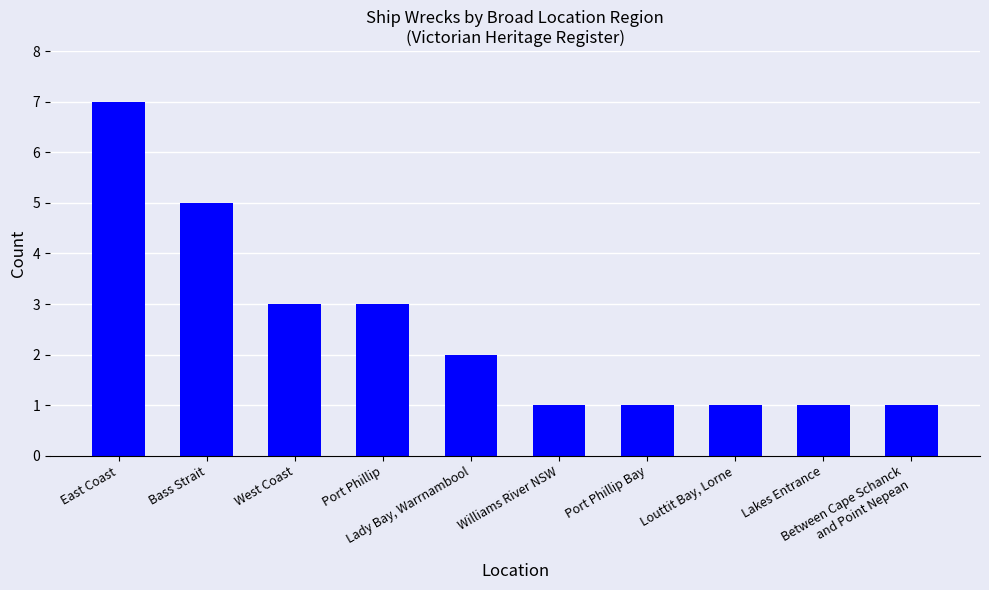

What is the value of the 7th bar from the left?

1